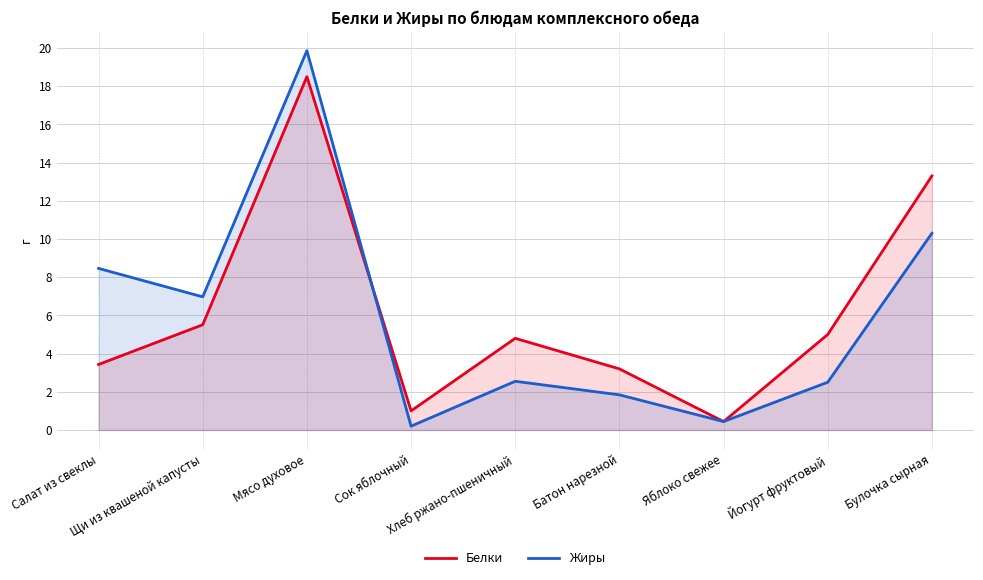

Which series changed the most between Сок яблочный and Йогурт фруктовый?

Белки